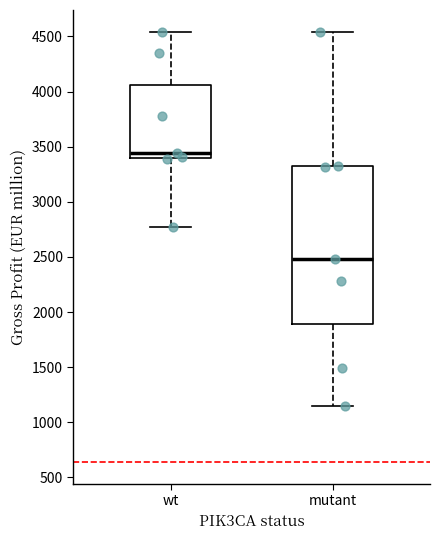

Reading left to right, read every box against the y-axis: the position of its median line, the range the box covers, and the ends of its whiskers. The values are not printed on the chart, so give them approximately, as read against the axis.

wt: median 3450, box 3400 to 4050, whiskers 2750 to 4550
mutant: median 2500, box 1900 to 3300, whiskers 1150 to 4550